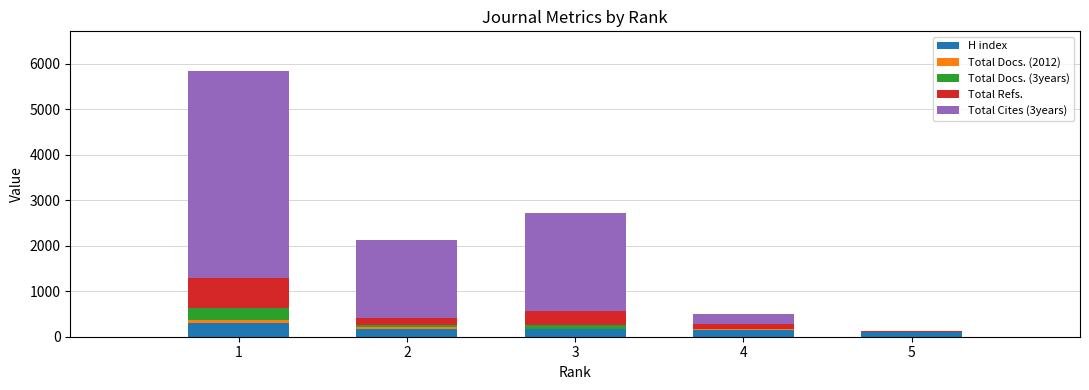

What is the difference between the second highest and minimum values in the Total Cites (3years) series?

2161